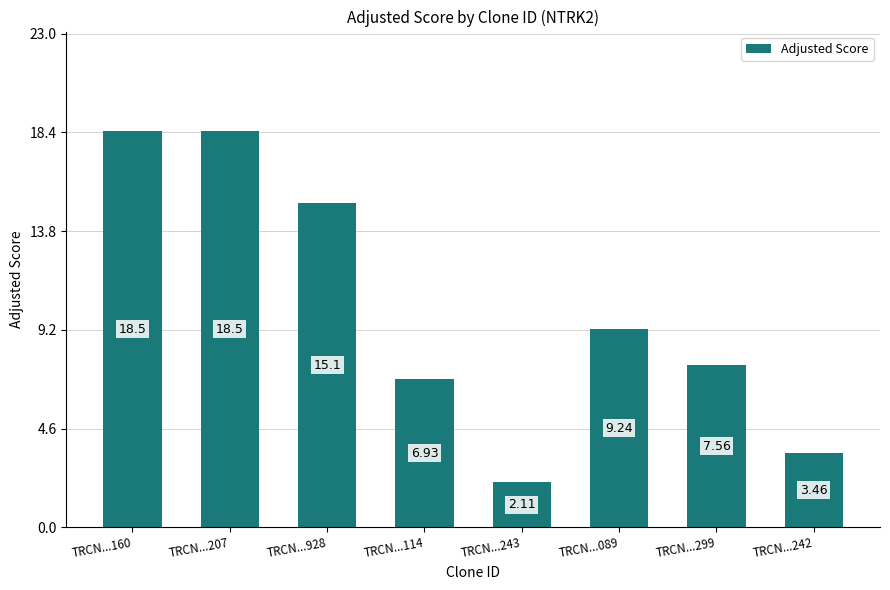

What is the sum of all values?

81.4